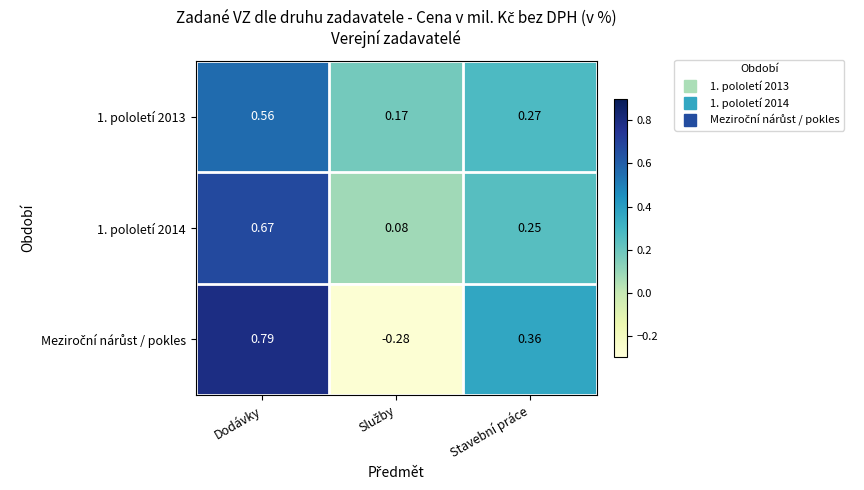

At which category does the chart reach its peak across all series?

Dodávky